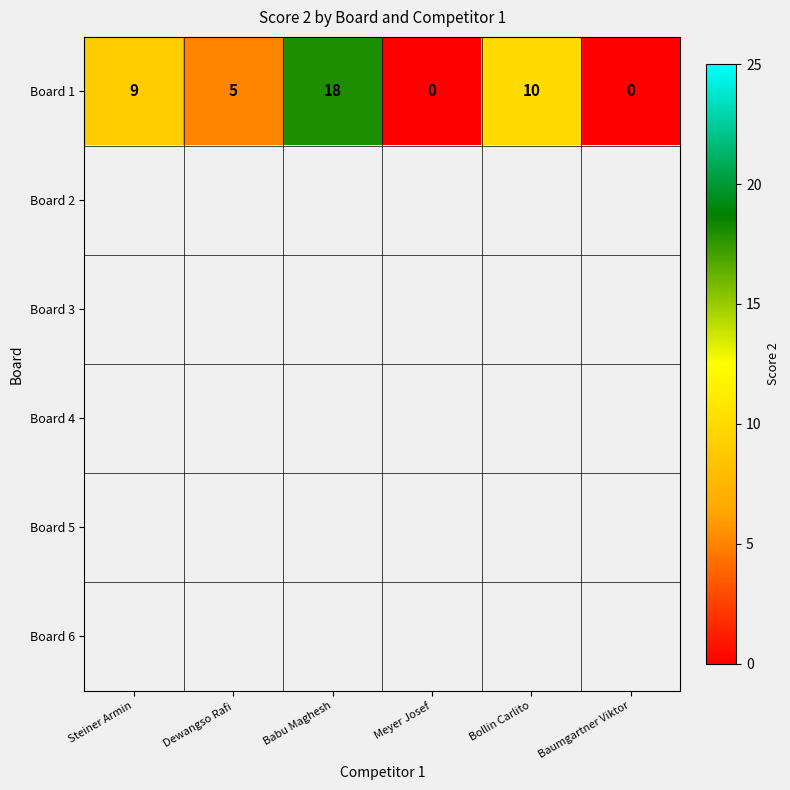

What is the sum of the Board 1 values at Bollin Carlito and Baumgartner Viktor?

10